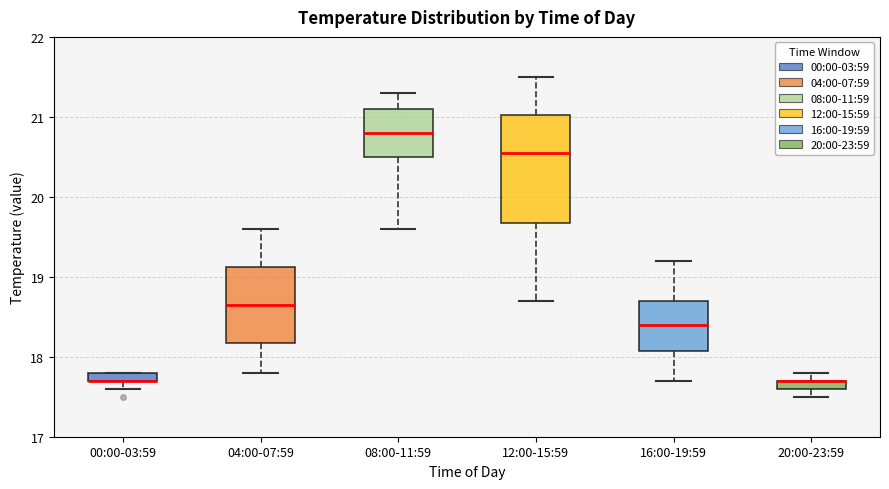

Comparing the boxes themselves (not the whiskers), which one is the tallest?

12:00-15:59